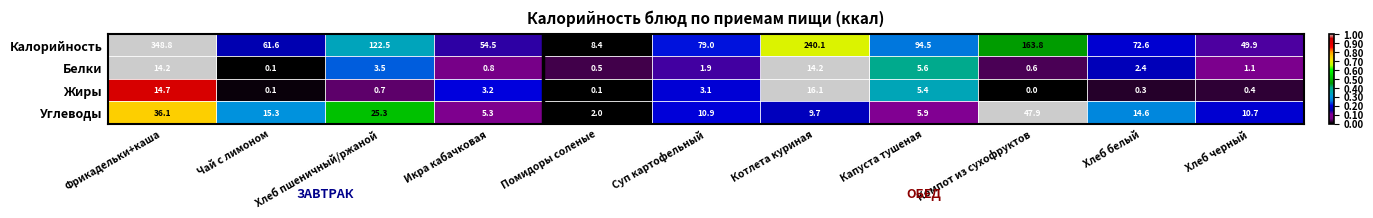

At which label does Жиры reach its minimum?

Компот из сухофруктов